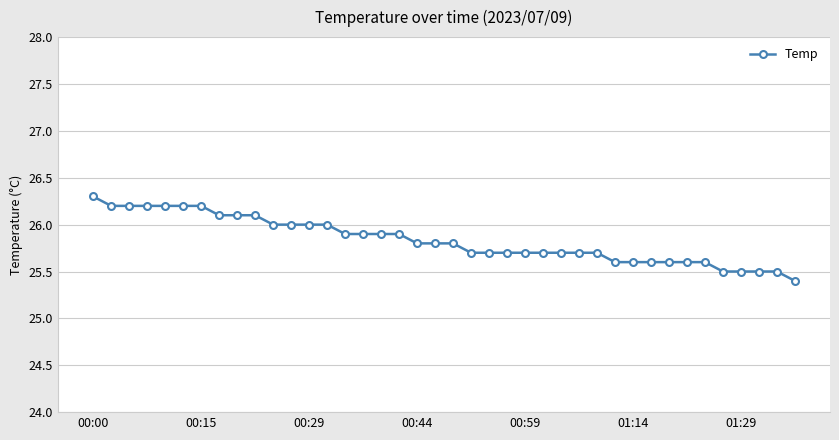

What is the sum of all values?

1033.4